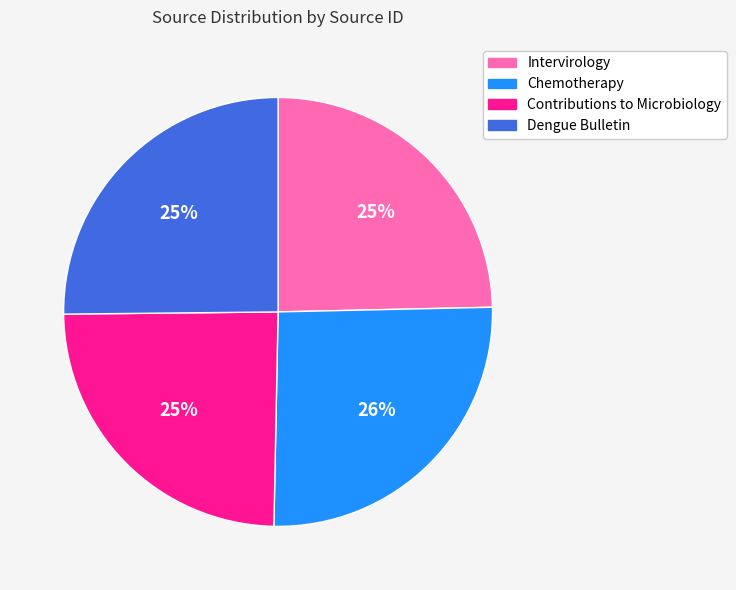

What percentage is the Contributions to Microbiology slice, to the nearest percent?

25%